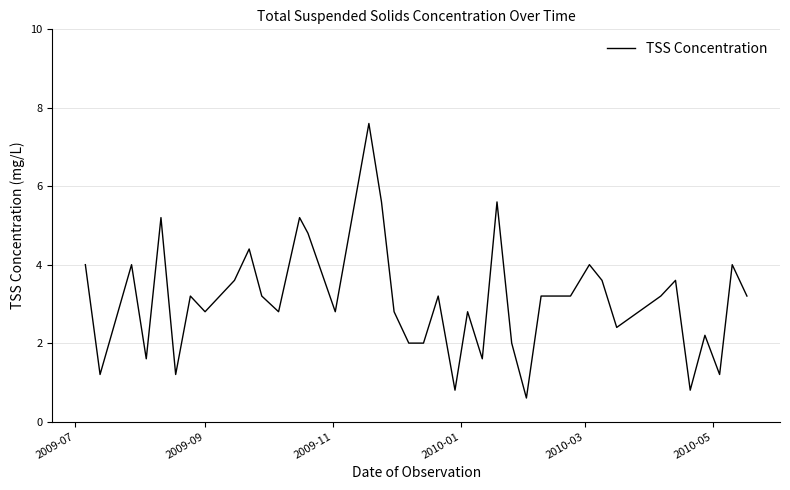

What is the maximum value shown in the chart?

7.6